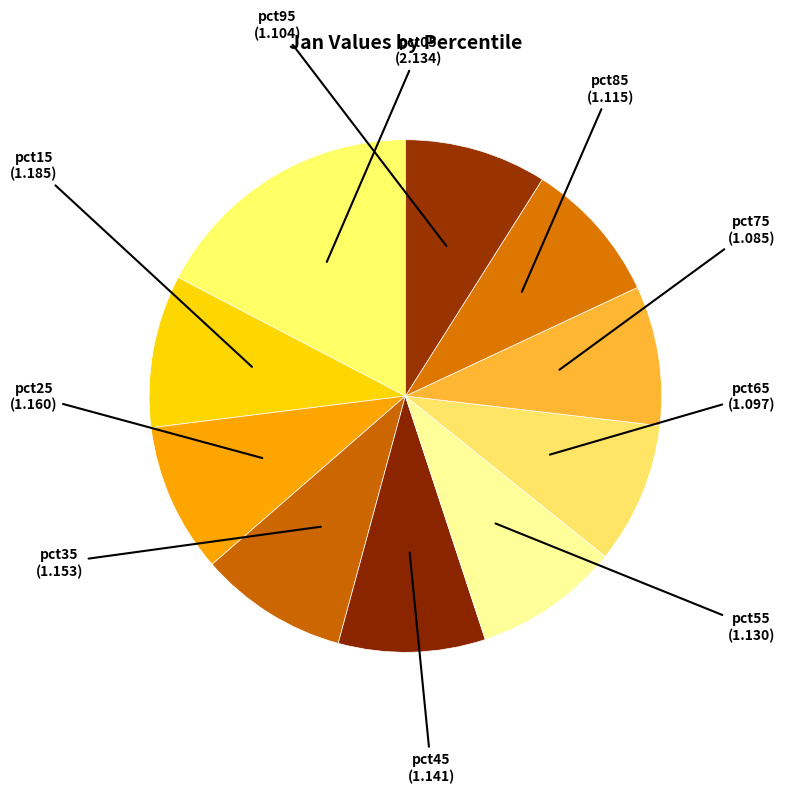

How many slices are in this pie chart?

10